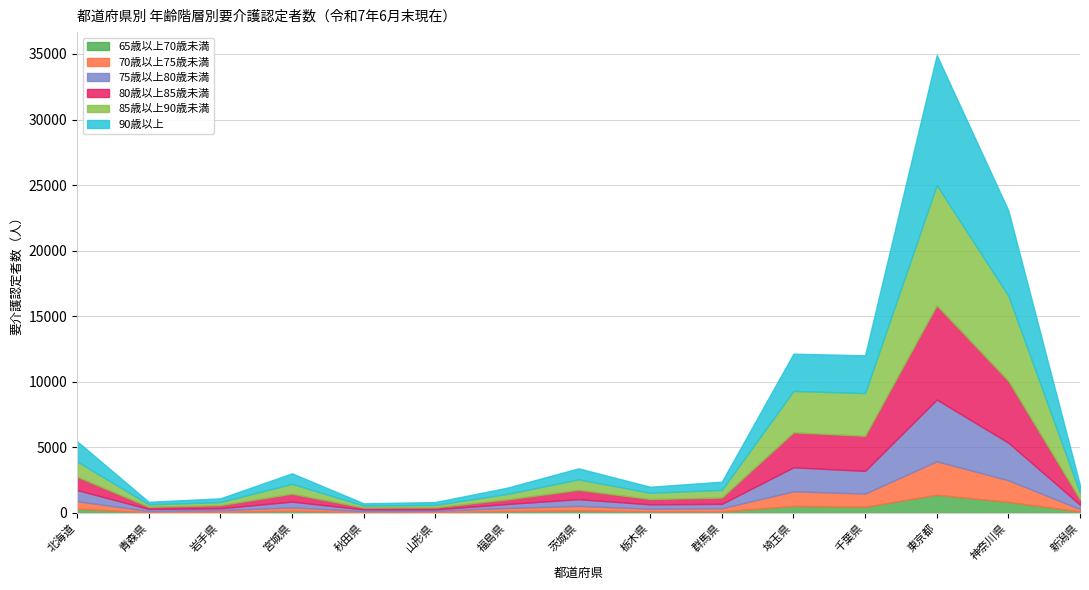

How many lines are shown in the chart?

6